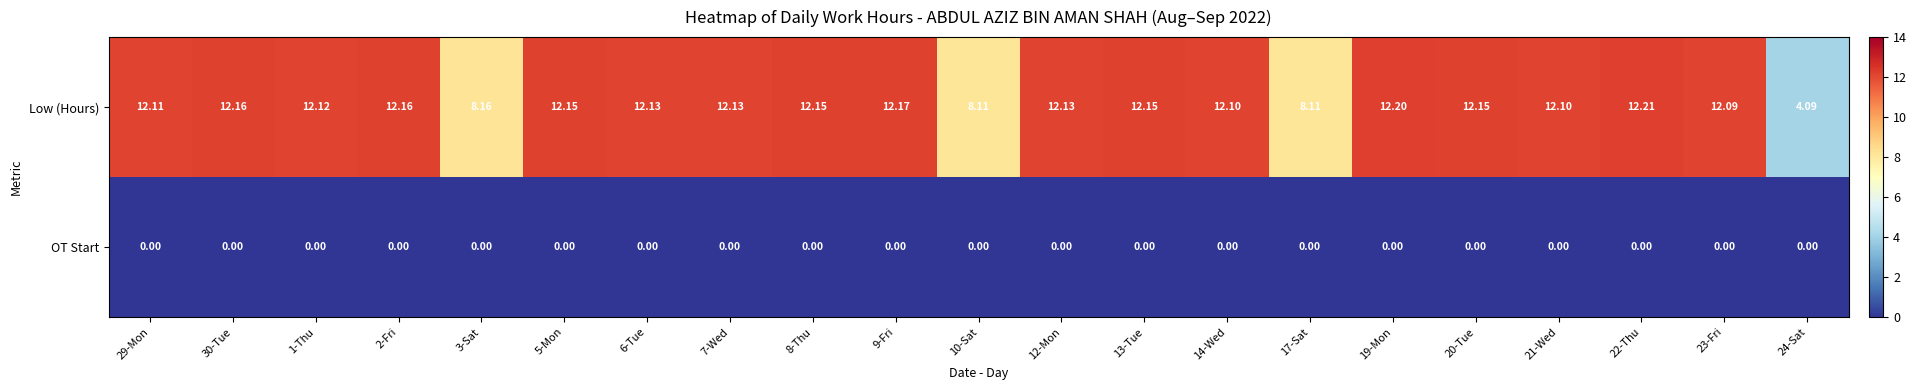

Is the value of Low (Hours) at 12-Mon greater than the value of OT Start at 13-Tue?

Yes